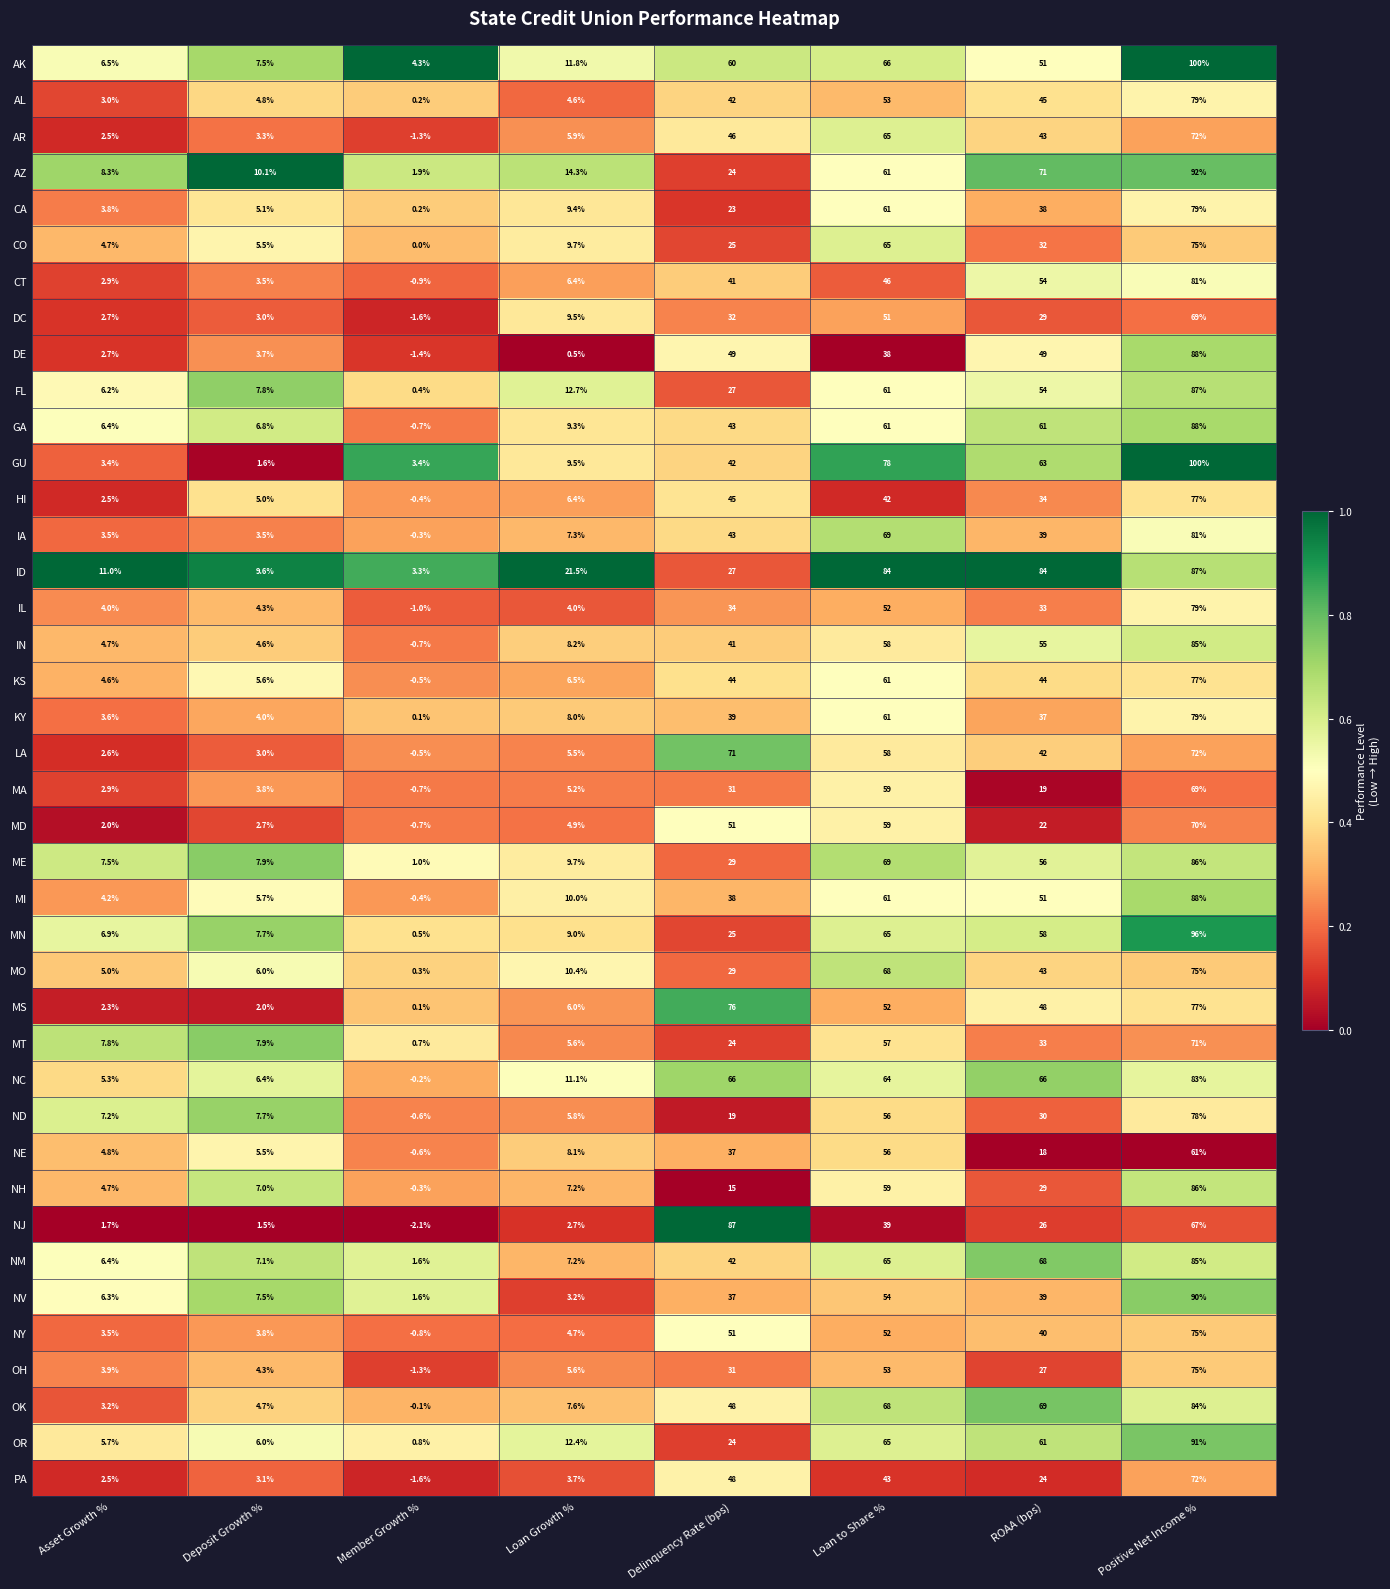

What is the spread (max minus min) of values at Deposit Growth %?

8.6